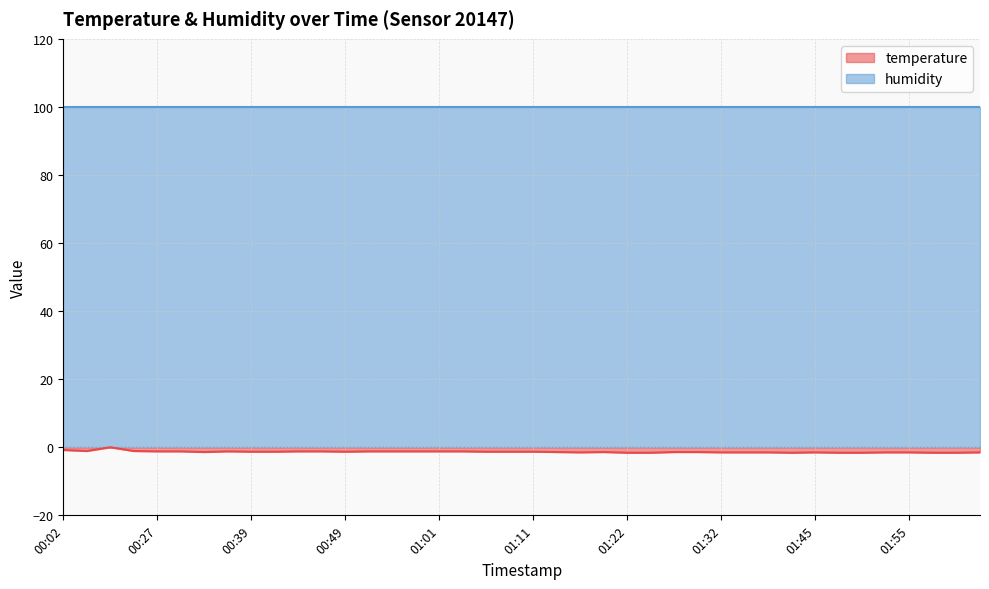

Does the chart display data point markers on the line(s)?

No